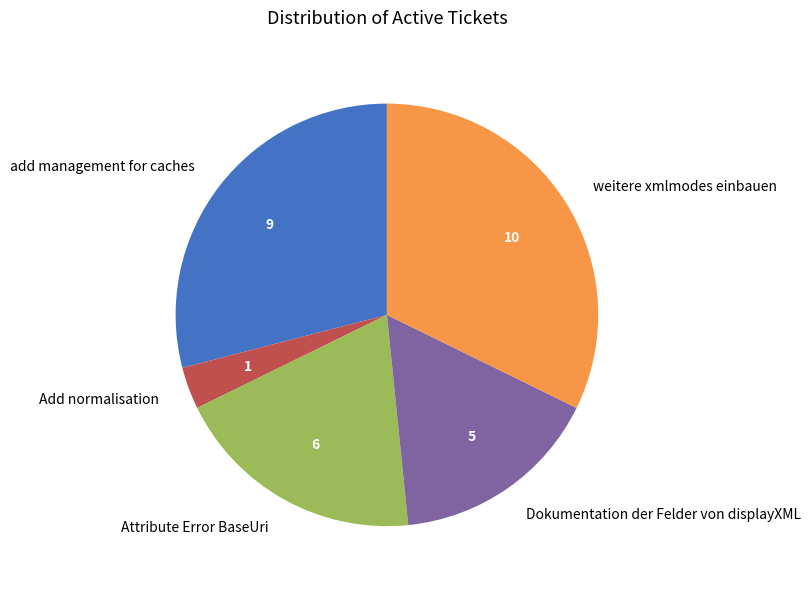

Count the number of slices in the pie.

5